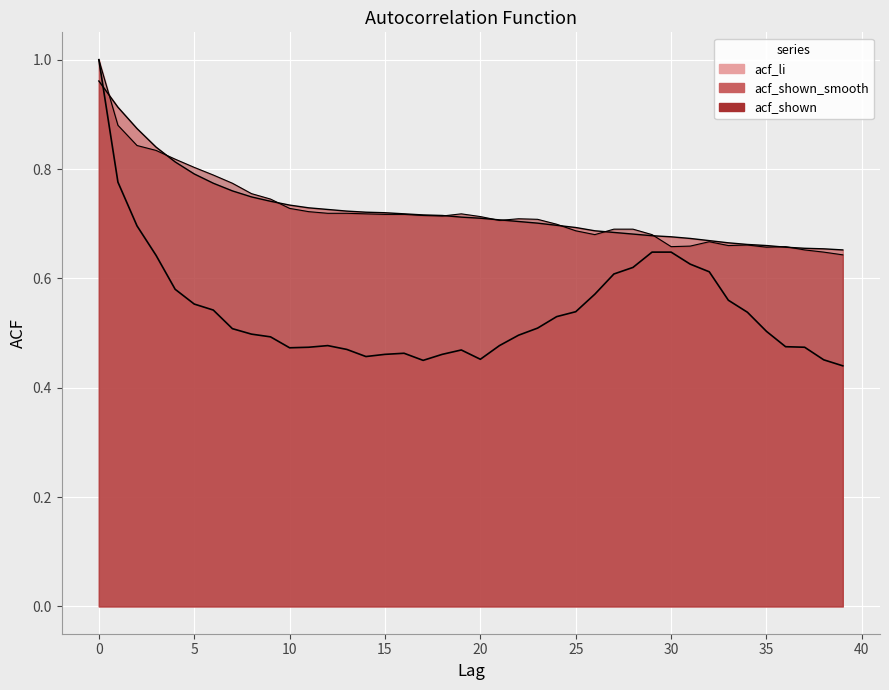

Reading left to right, extract all data points from this chart.

acf_li: 1.0	0.8	0.7	0.6	0.6	0.6	0.5	0.5	0.5	0.5	0.5	0.5	0.5	0.5	0.5	0.5	0.5	0.5	0.5	0.5	0.5	0.5	0.5	0.5	0.5	0.5	0.6	0.6	0.6	0.6	0.6	0.6	0.6	0.6	0.5	0.5	0.5	0.5	0.5	0.4
acf_shown_smooth: 1.0	0.9	0.9	0.8	0.8	0.8	0.8	0.8	0.7	0.7	0.7	0.7	0.7	0.7	0.7	0.7	0.7	0.7	0.7	0.7	0.7	0.7	0.7	0.7	0.7	0.7	0.7	0.7	0.7	0.7	0.7	0.7	0.7	0.7	0.7	0.7	0.7	0.7	0.7	0.7
acf_shown: 1.0	0.9	0.8	0.8	0.8	0.8	0.8	0.8	0.8	0.7	0.7	0.7	0.7	0.7	0.7	0.7	0.7	0.7	0.7	0.7	0.7	0.7	0.7	0.7	0.7	0.7	0.7	0.7	0.7	0.7	0.7	0.7	0.7	0.7	0.7	0.7	0.7	0.7	0.6	0.6